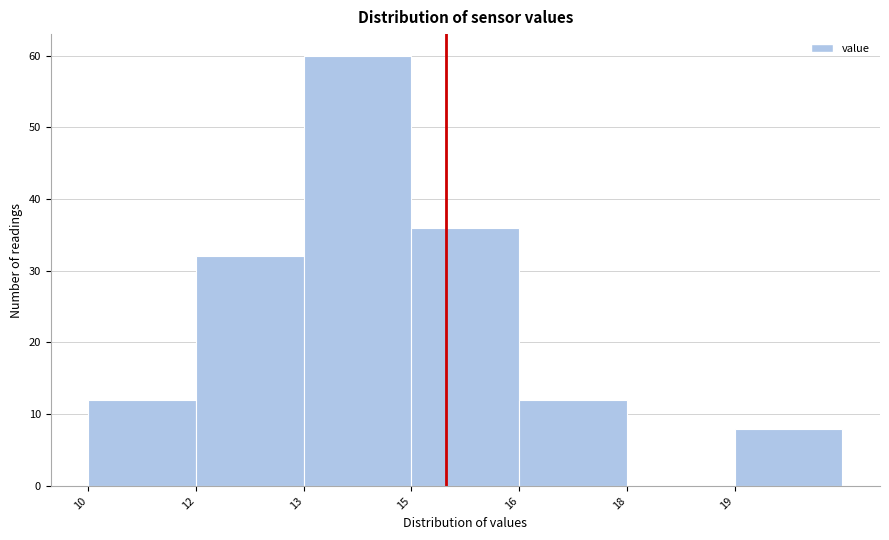

Reading left to right, transcribe all the data shown in this chart.

10=12	12=32	13=60	15=36	16=12	18=0	19=8